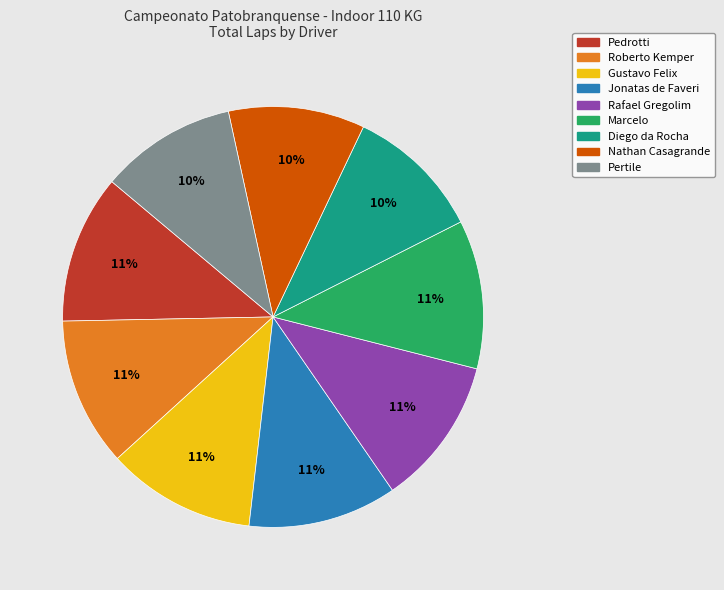

Is the sum of Marcelo and Diego da Rocha greater than half?

No